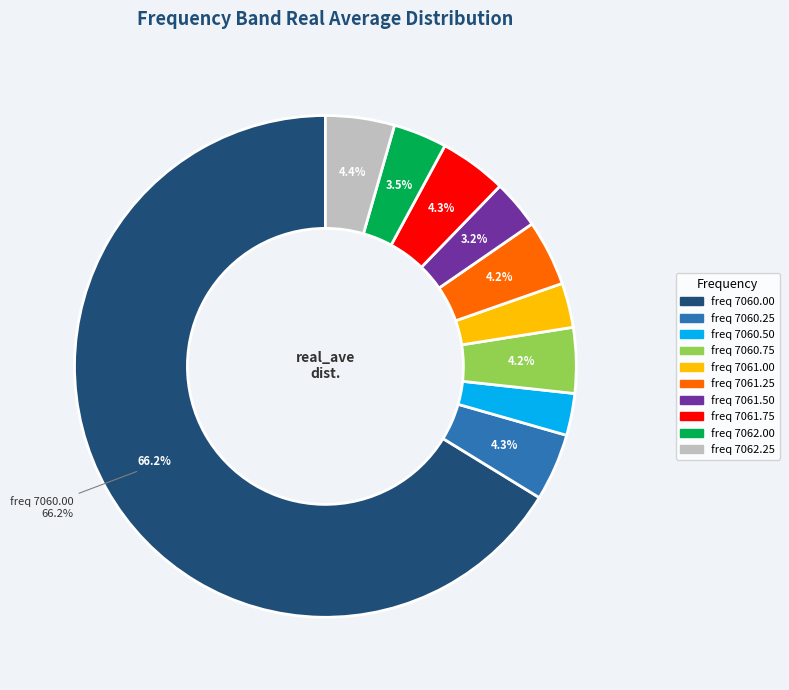

Is there a majority slice in this chart?

Yes